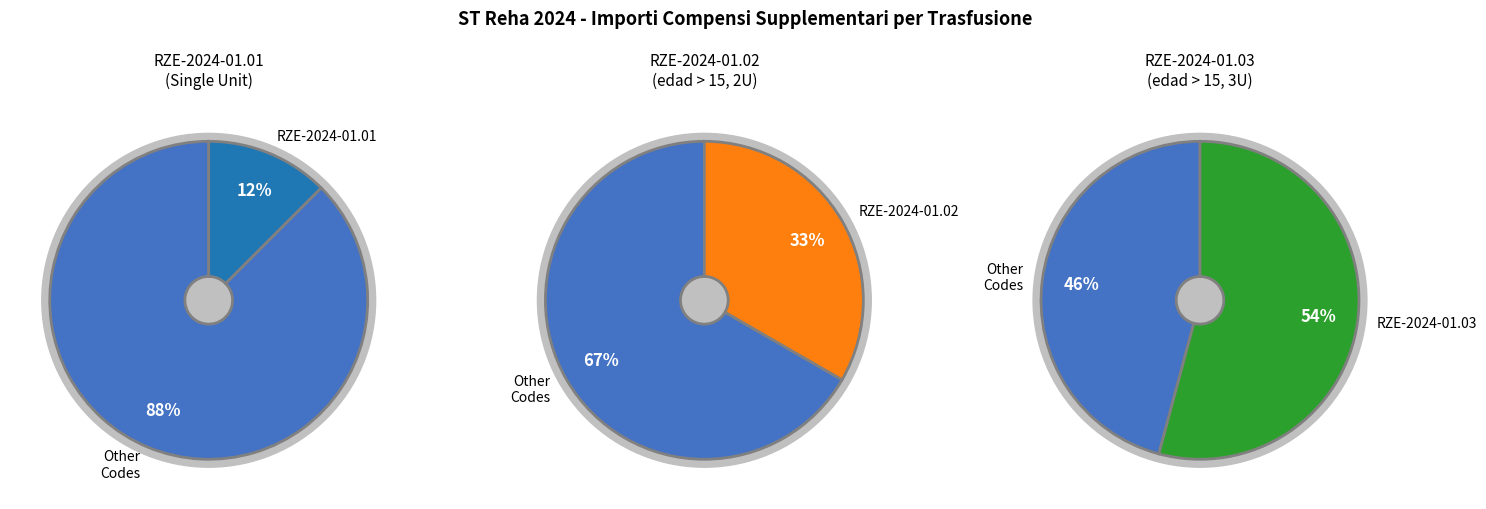

Which slice is the smallest?

RZE-2024-01.01